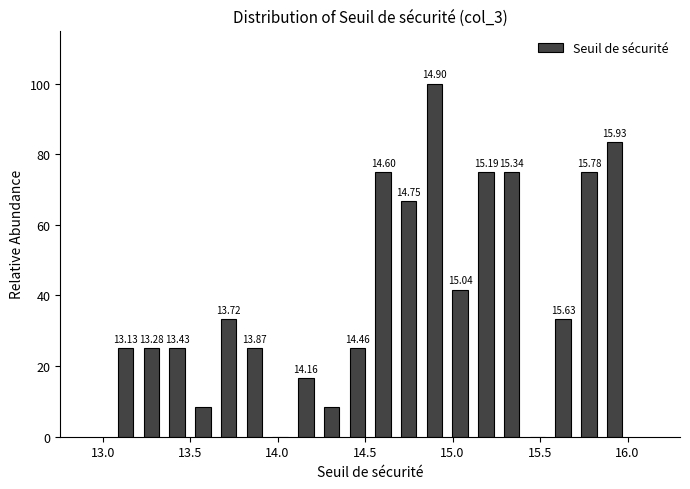

Read against the x-axis, roughly where is the centre of the tallest bar?

14.90